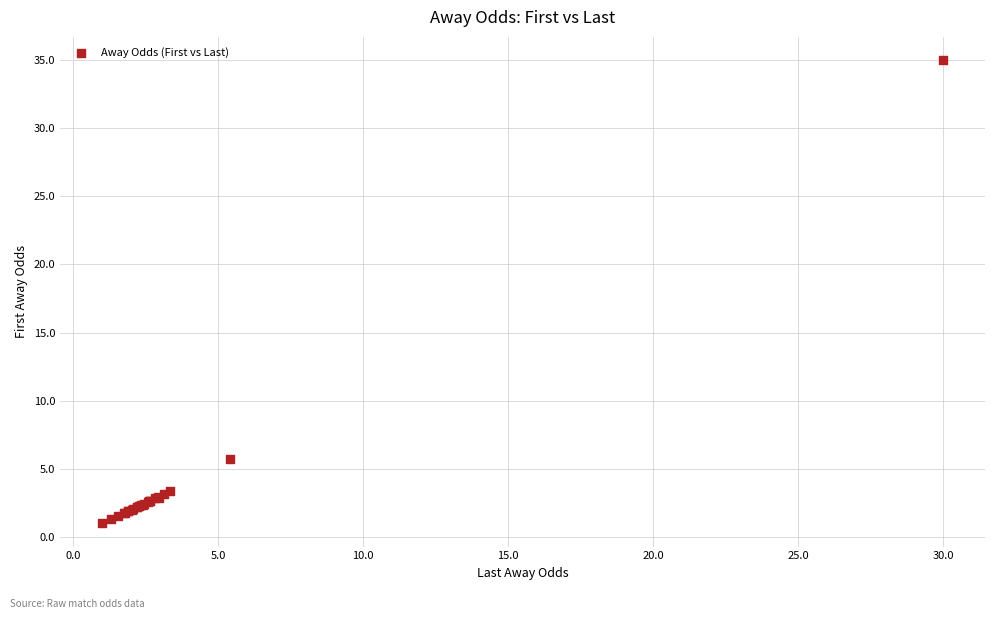

What Y value in the scatter plot is closest to 18?

5.7